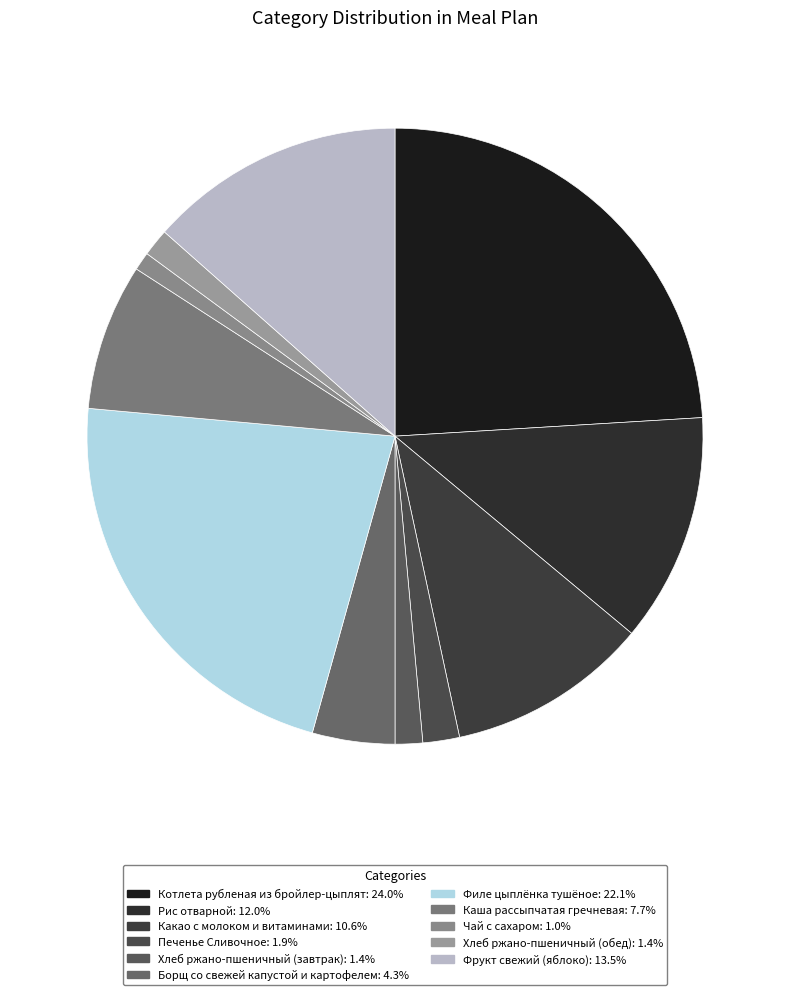

How many segments does this pie chart have?

11